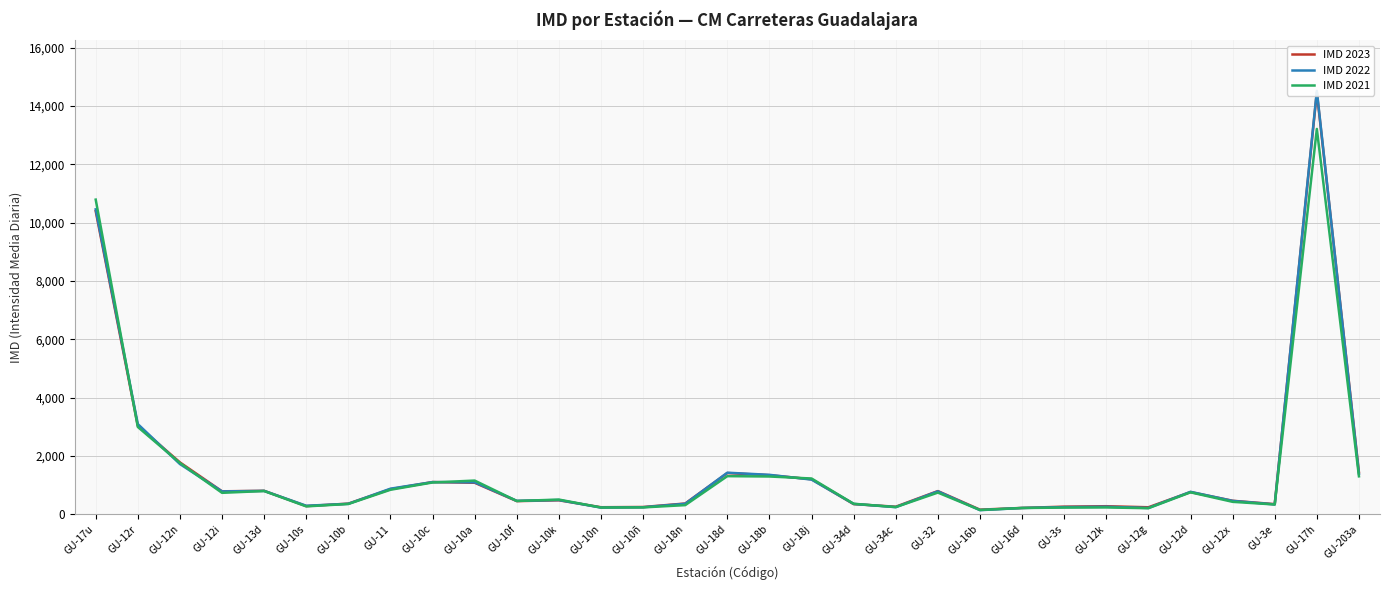

Where is the first local minimum for IMD 2023?

GU-12i